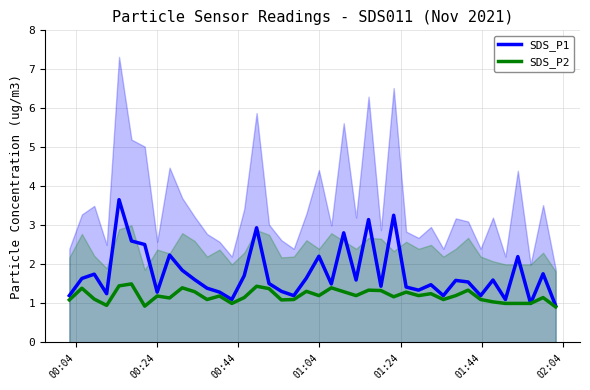

What are all the series names shown in the legend?

SDS_P1, SDS_P2